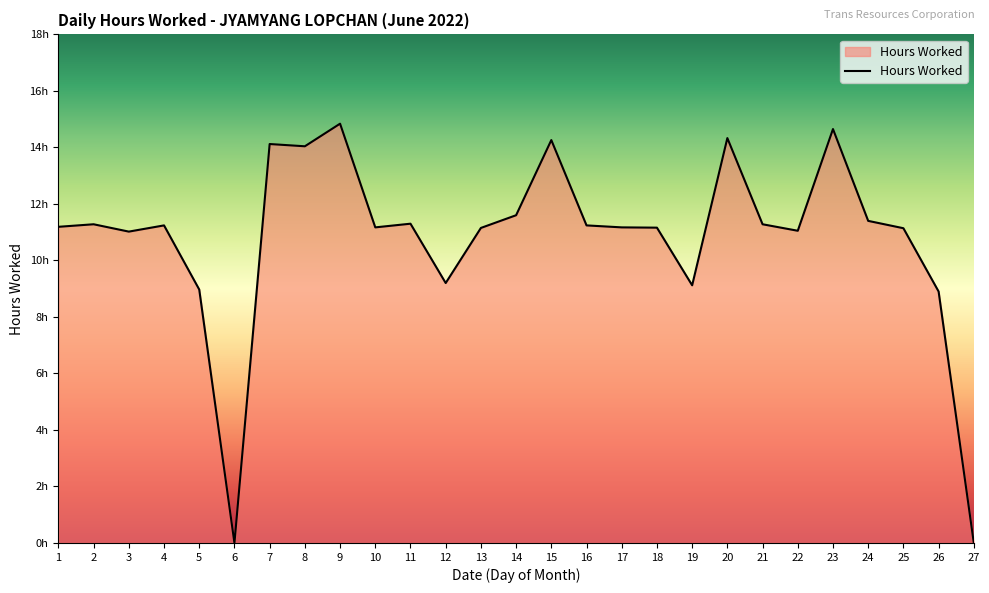

What is the sum of the values at 11 and 3?

22.3